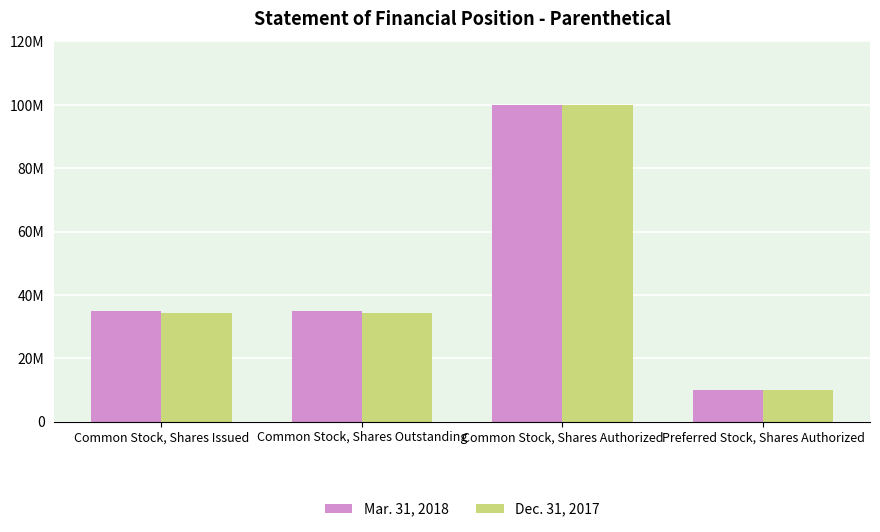

What are all the series names shown in the legend?

Mar. 31, 2018, Dec. 31, 2017